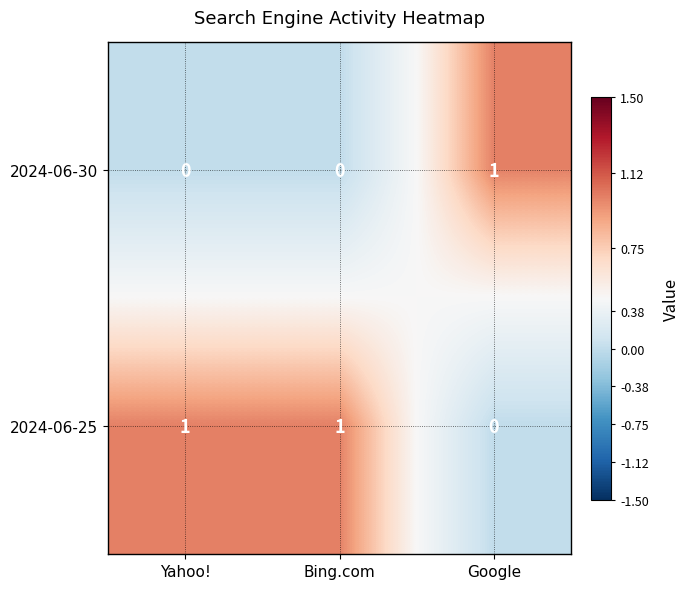

List the series in order of their overall mean, highest first.

2024-06-25, 2024-06-30